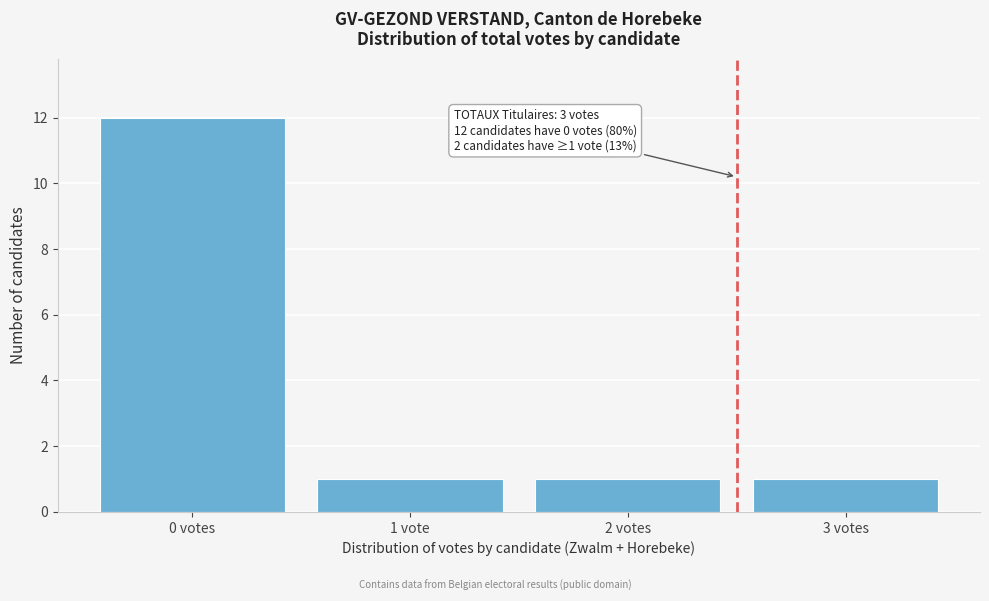

Reading left to right, list all the values displayed in this chart.

12	1	1	1